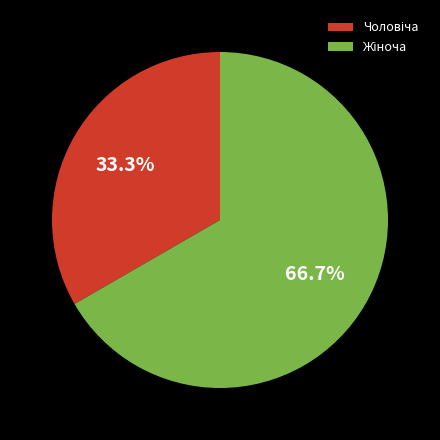

Is there any slice that represents more than half of the pie?

Yes